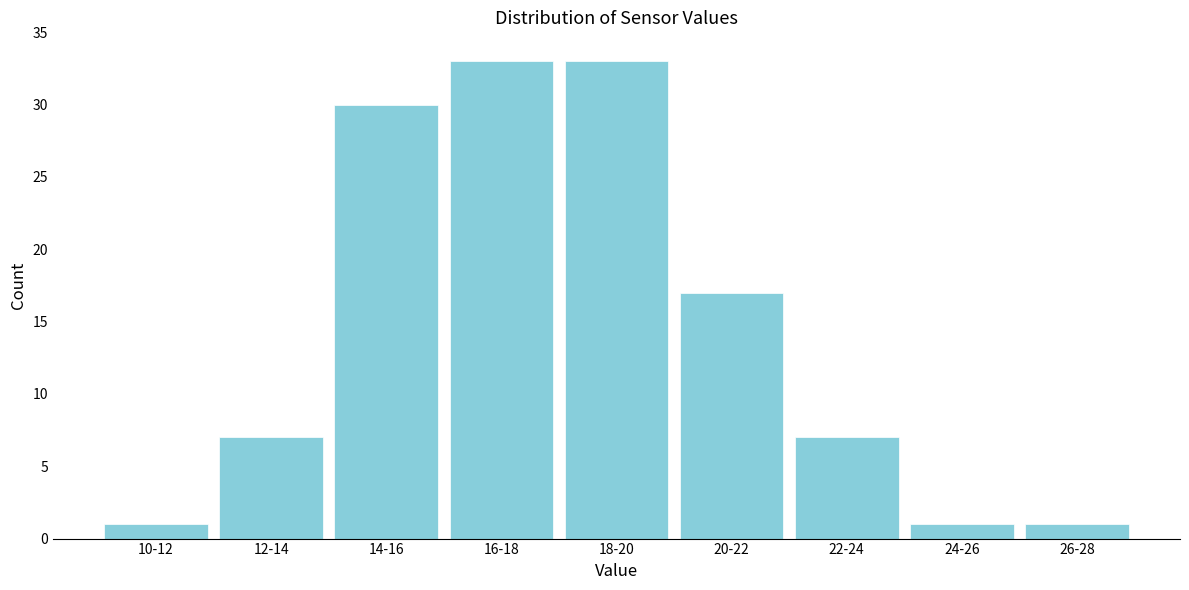

Reading left to right, transcribe all the data shown in this chart.

10-12=1	12-14=7	14-16=30	16-18=33	18-20=33	20-22=17	22-24=7	24-26=1	26-28=1